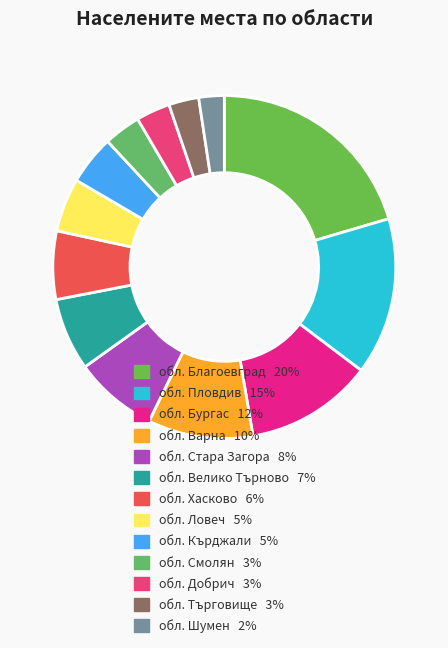

How many slices are in this pie chart?

13